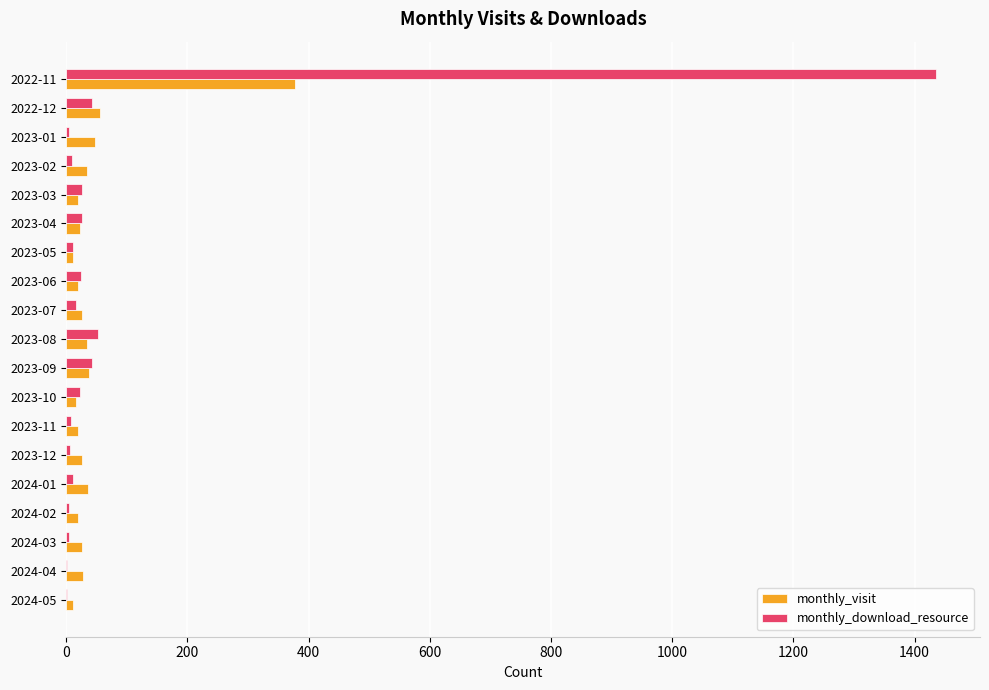

At which category is the sum across all series the highest?

2022-11